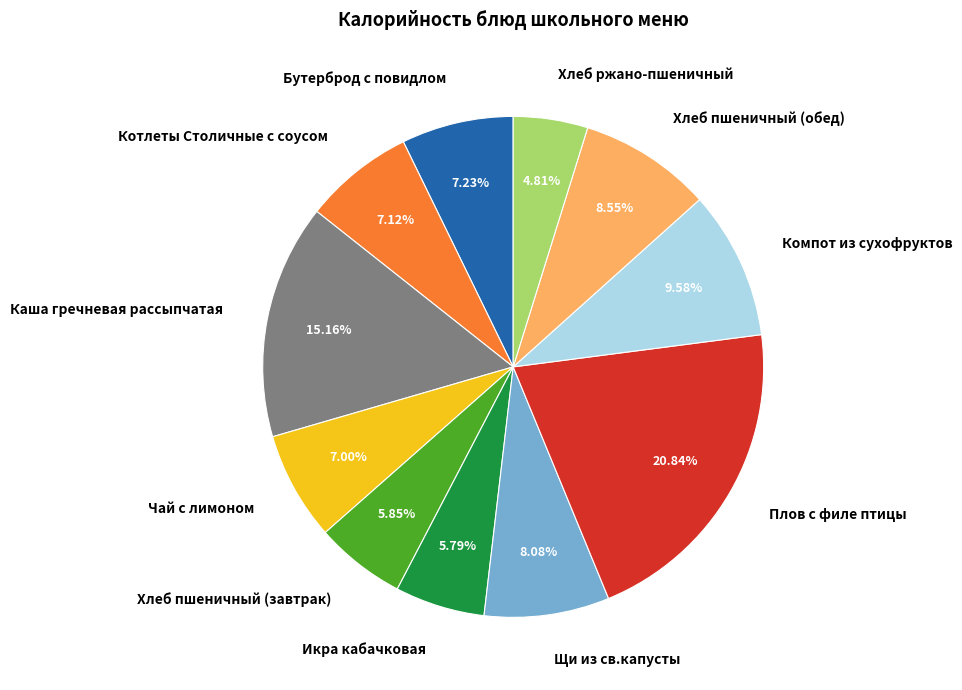

Is there any slice that represents more than half of the pie?

No